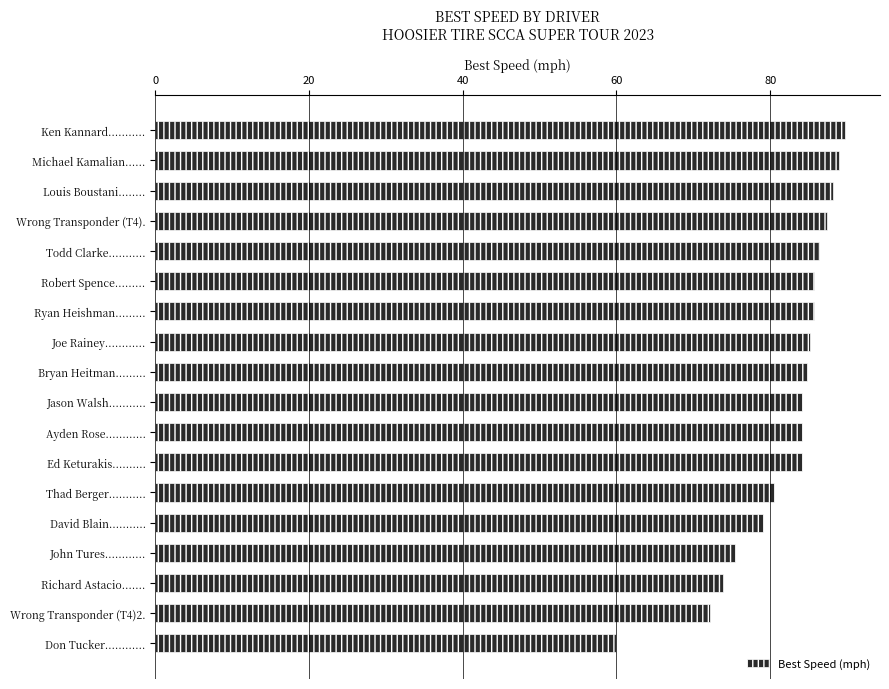

The value at Bryan Heitman......... is 84.8. True or false?

True